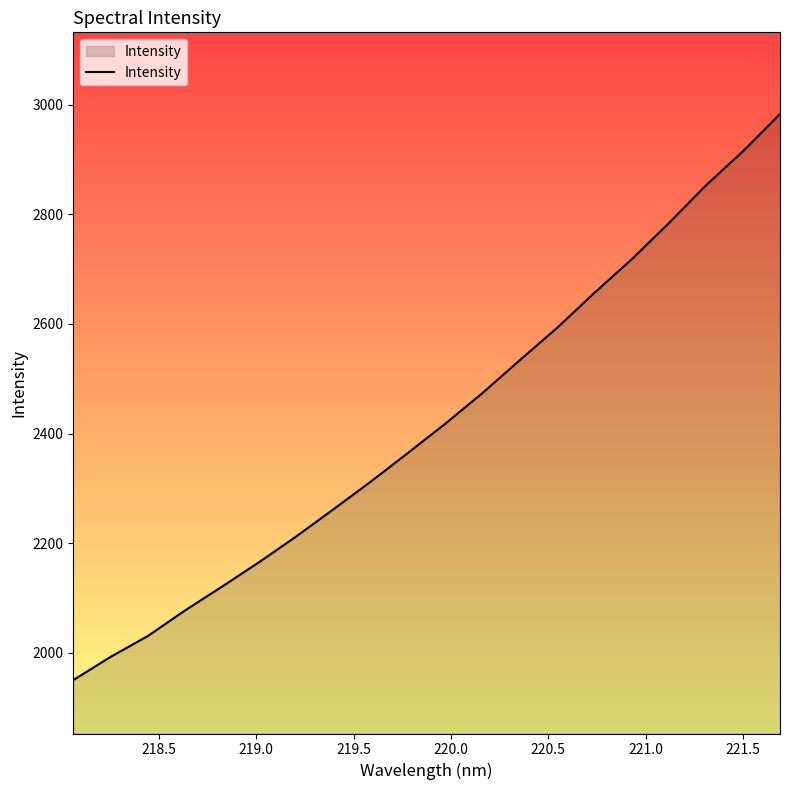

What is the minimum value shown in the chart?

1949.7